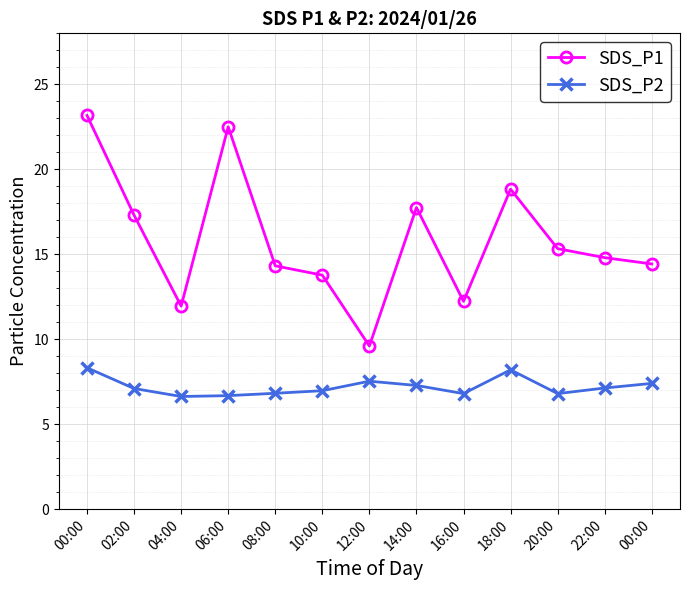

How many lines are shown in the chart?

2